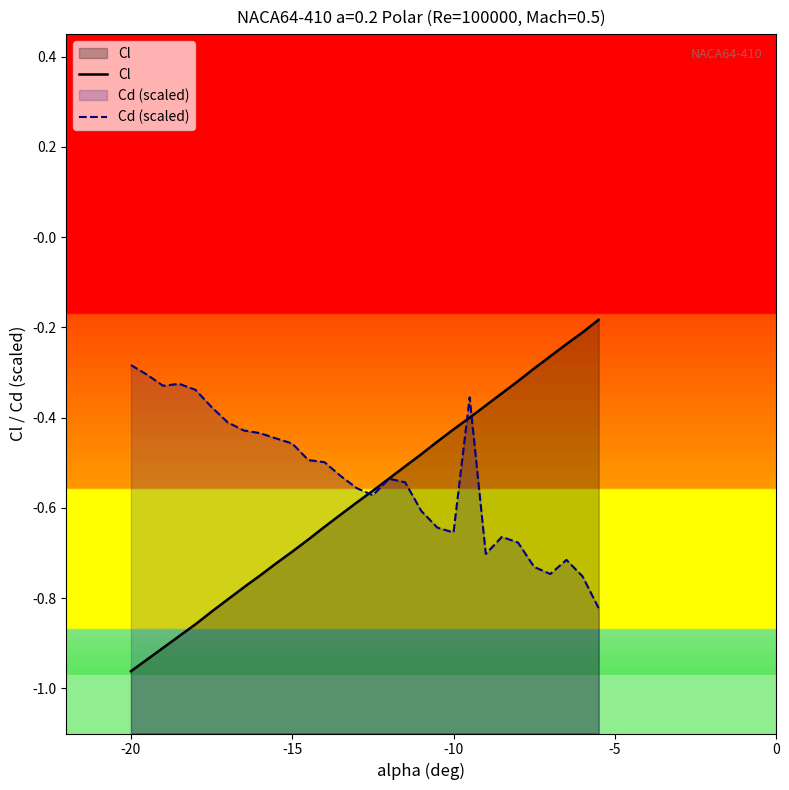

How many intersections are there between Cd (scaled) and Cl?

3